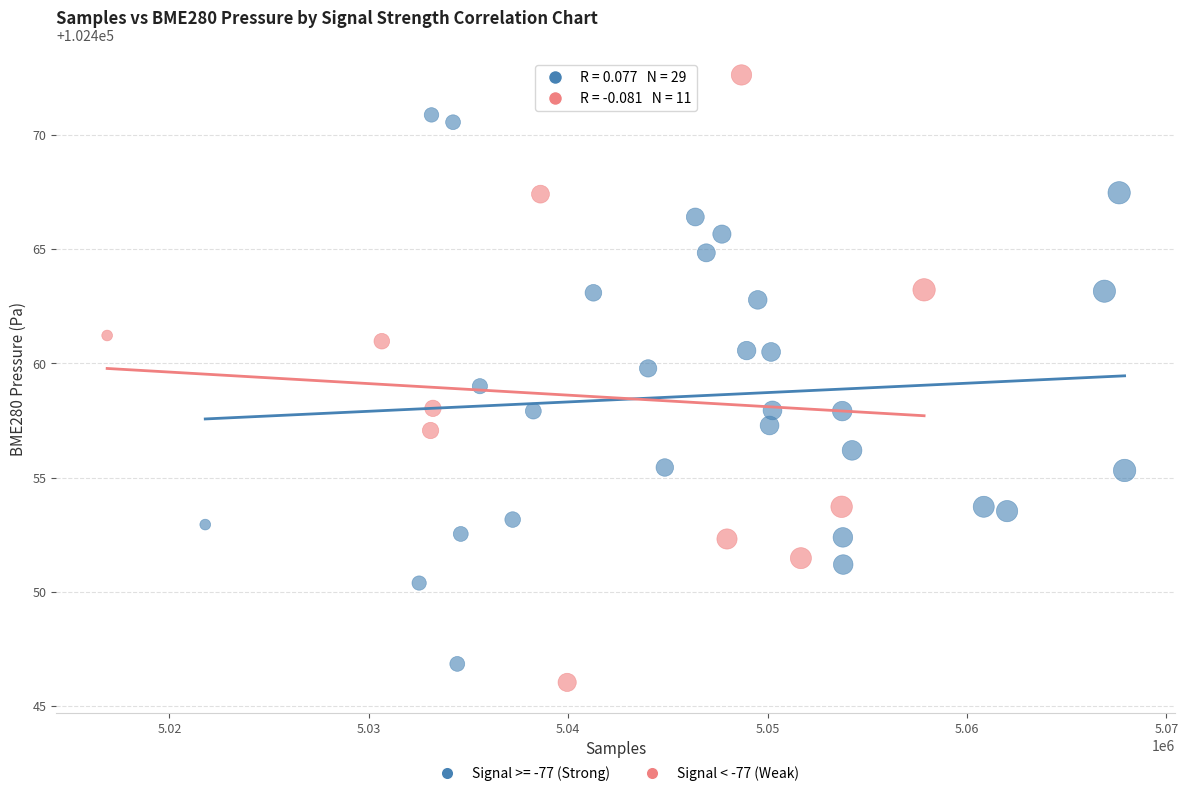

Which series has the widest spread of Y values?

Signal < -77 (Weak)